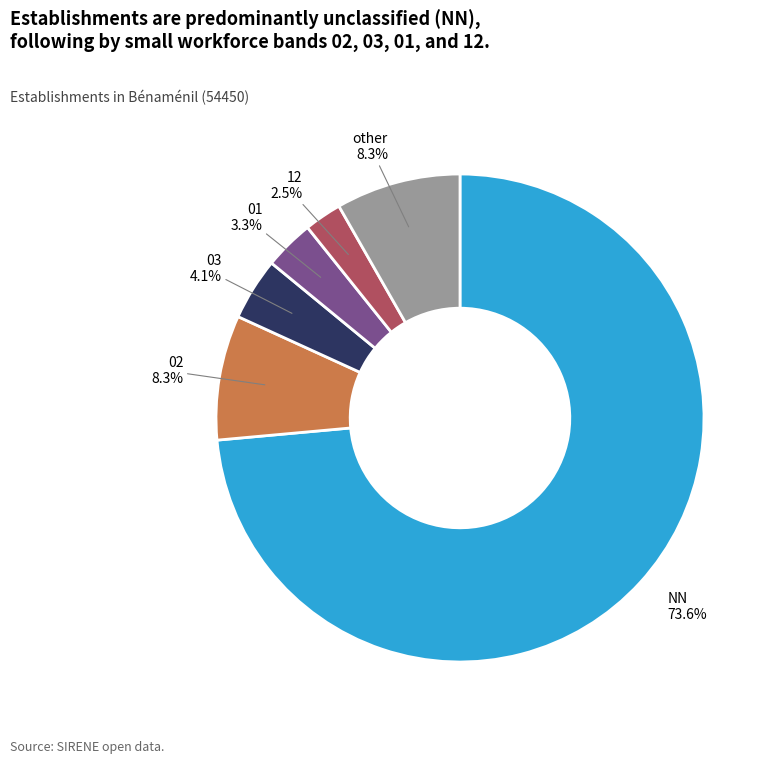

How much of the chart is everything except 03?

95.9%